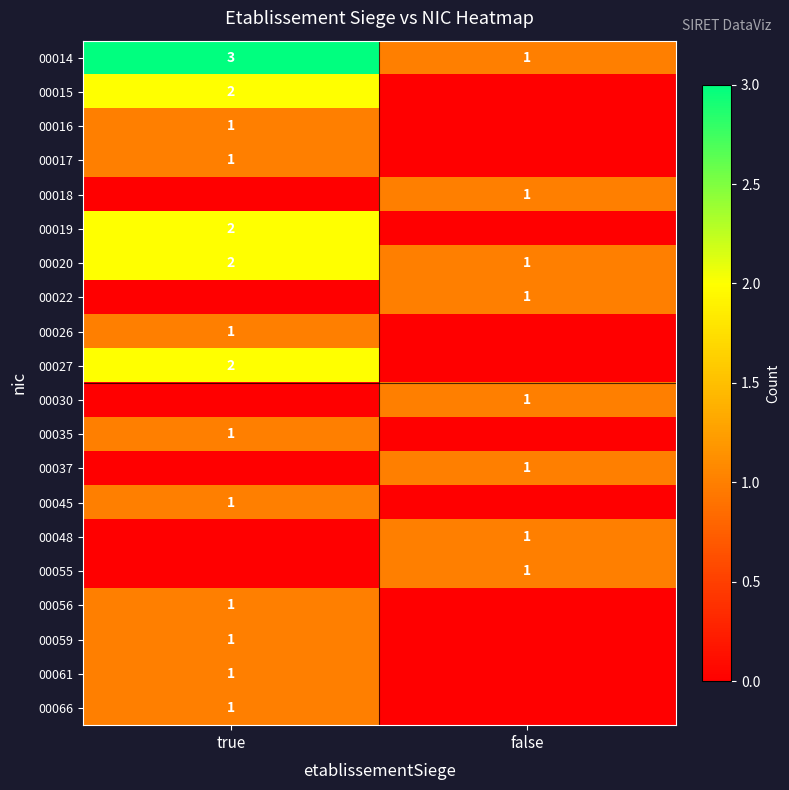

At which category does the chart reach its peak across all series?

true